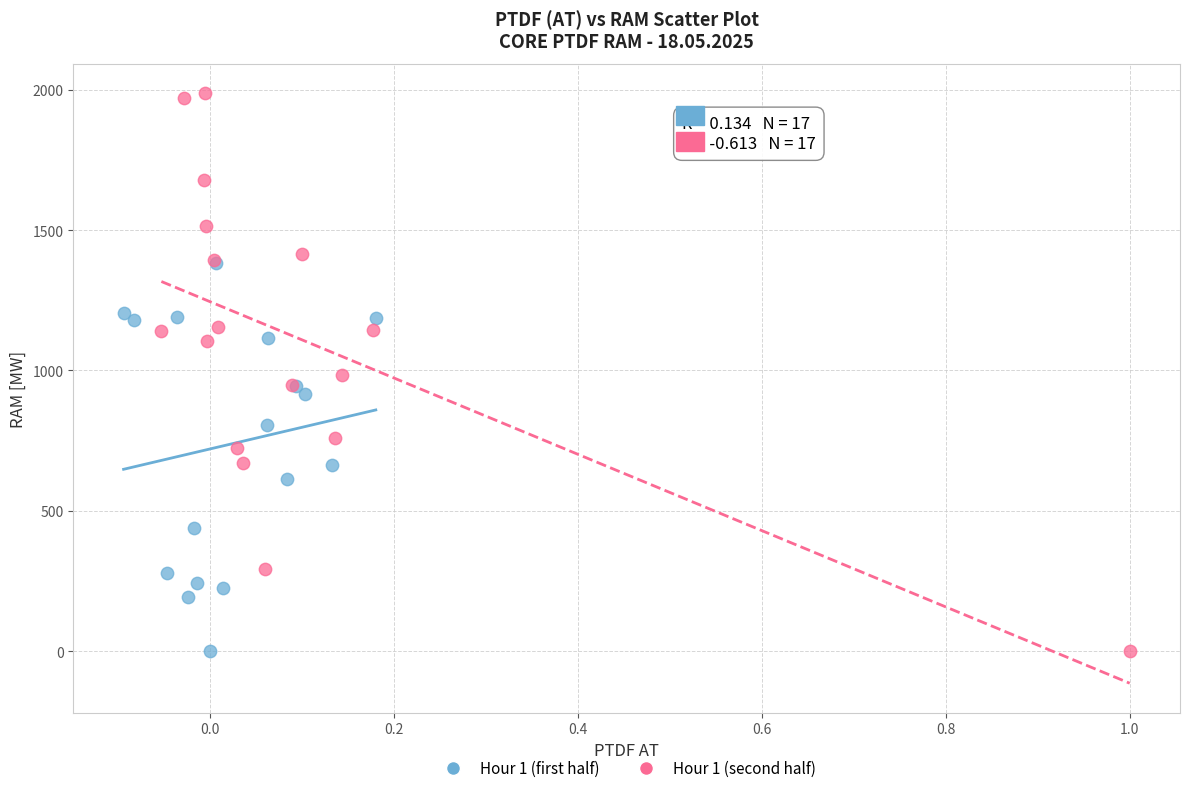

Which series reaches the maximum Y coordinate?

Hour 1 (second half)